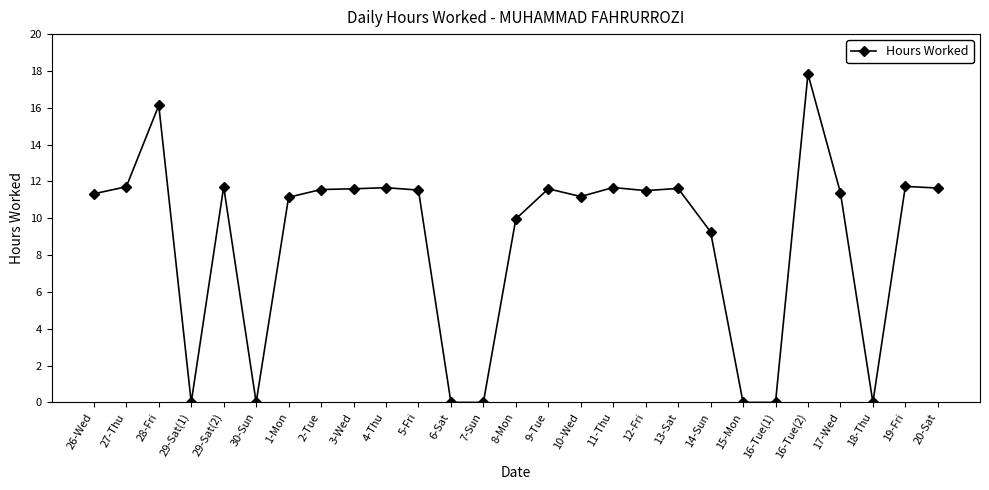

What position from the right is 6-Sat?

16